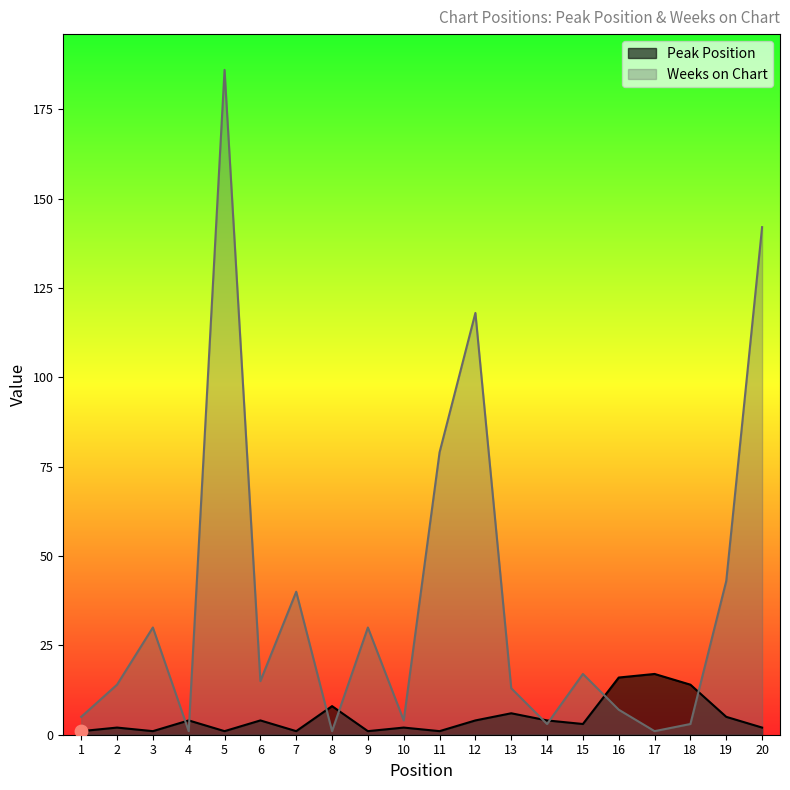

Which series reaches the minimum Y coordinate?

Peak Position